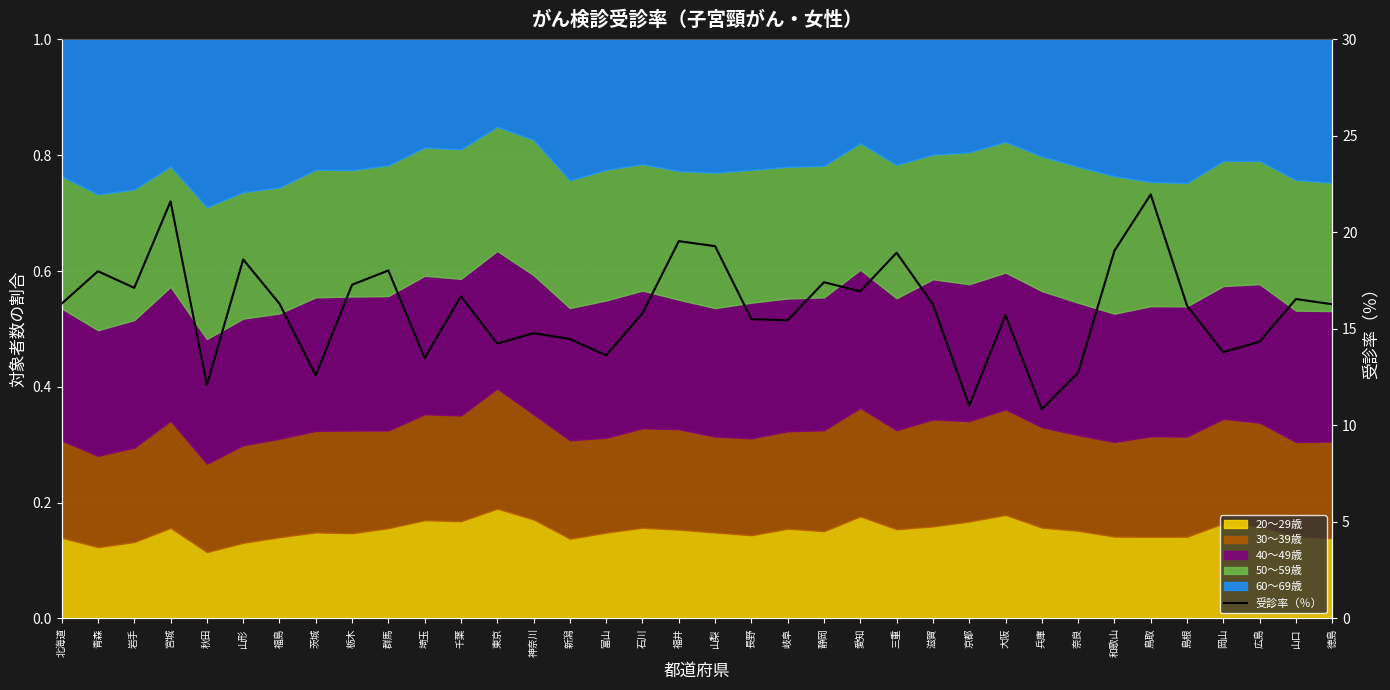

Reading left to right, what are all the values shown in this chart?

北海道=16.3	青森=18.0	岩手=17.1	宮城=21.6	秋田=12.1	山形=18.6	福島=16.3	茨城=12.6	栃木=17.3	群馬=18.0	埼玉=13.5	千葉=16.7	東京=14.2	神奈川=14.8	新潟=14.5	富山=13.6	石川=15.8	福井=19.6	山梨=19.3	長野=15.5	岐阜=15.4	静岡=17.4	愛知=16.9	三重=18.9	滋賀=16.3	京都=11.0	大阪=15.7	兵庫=10.8	奈良=12.7	和歌山=19.1	鳥取=22.0	島根=16.2	岡山=13.8	広島=14.3	山口=16.6	徳島=16.3